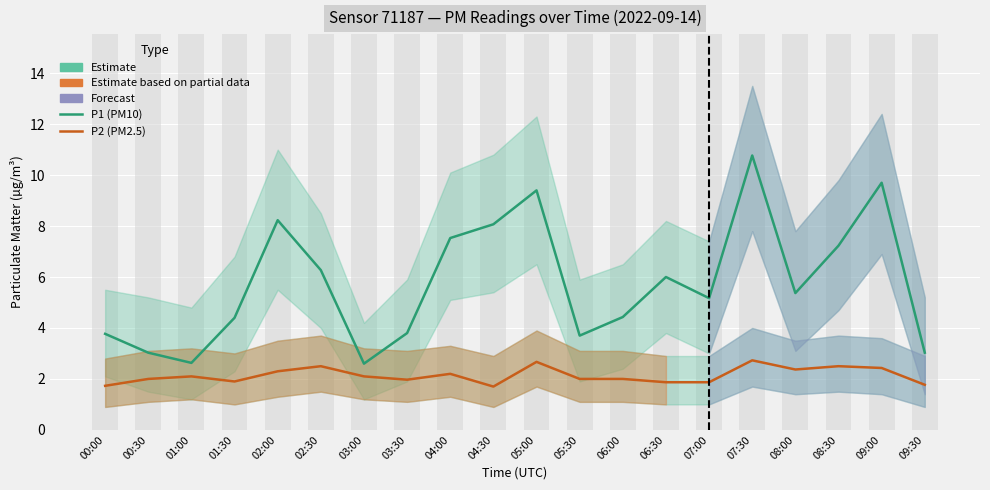

What is the label of the 6th bar from the right?

07:00